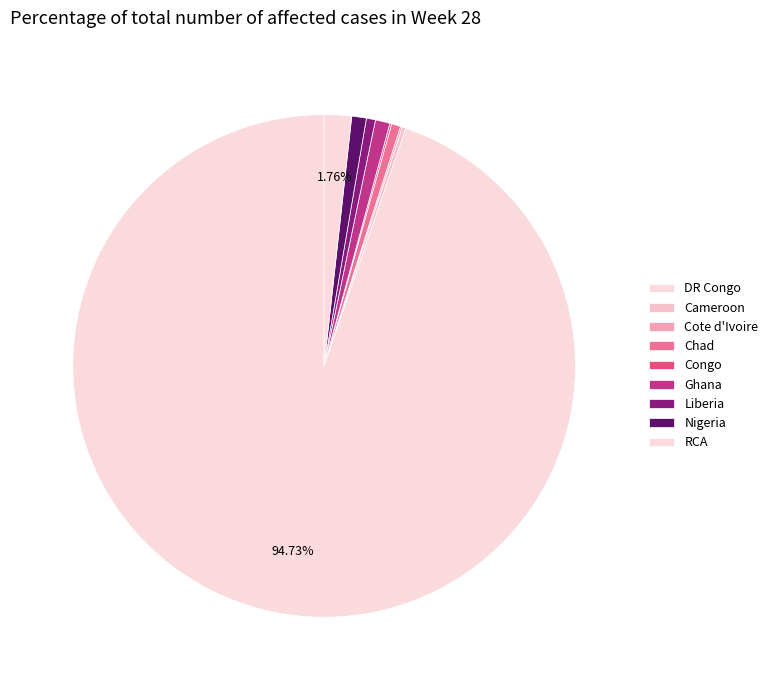

To the nearest percent, what is the average slice percentage?

11%